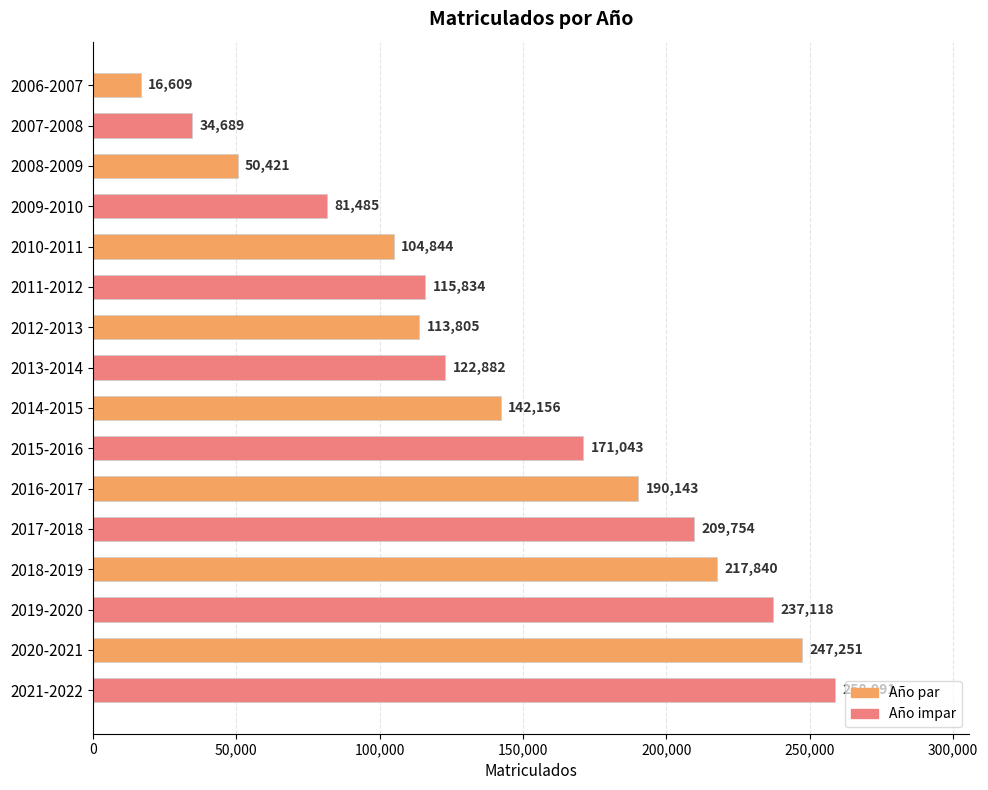

Rank the categories by value from lowest to highest.

2006-2007, 2007-2008, 2008-2009, 2009-2010, 2010-2011, 2012-2013, 2011-2012, 2013-2014, 2014-2015, 2015-2016, 2016-2017, 2017-2018, 2018-2019, 2019-2020, 2020-2021, 2021-2022